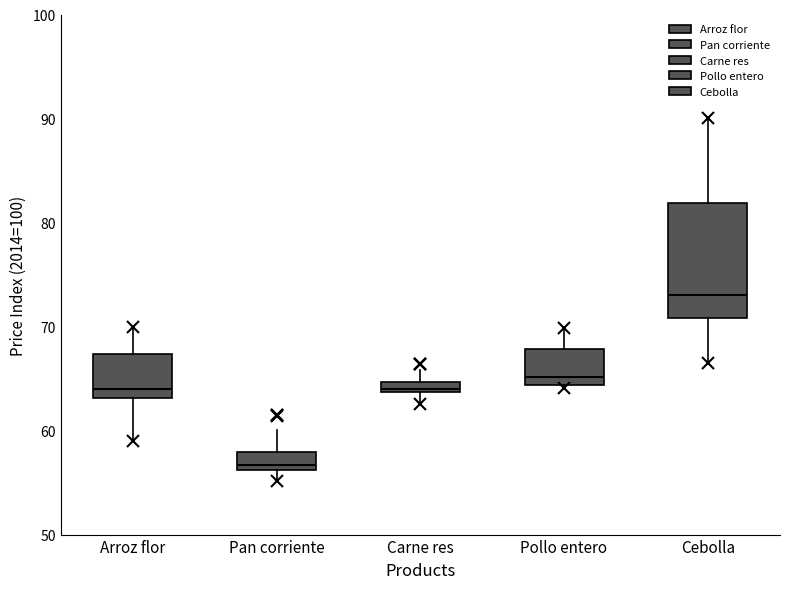

Comparing the boxes themselves (not the whiskers), which one is the tallest?

Cebolla